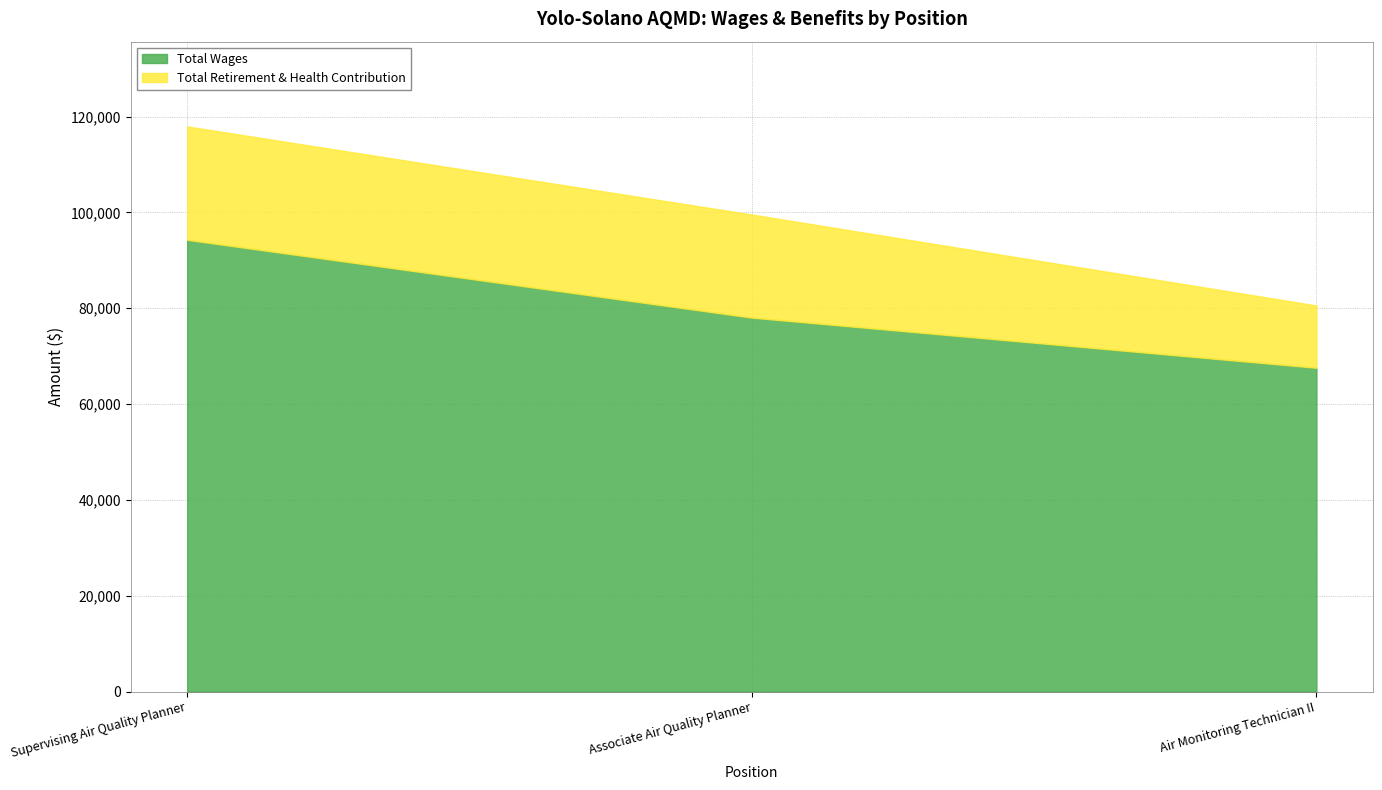

Reading left to right, what are all the values shown in this chart?

Total Wages: Supervising Air Quality Planner=94272	Associate Air Quality Planner=78039	Air Monitoring Technician II=67574
Total Retirement & Health Contribution: Supervising Air Quality Planner=23665	Associate Air Quality Planner=21518	Air Monitoring Technician II=13001